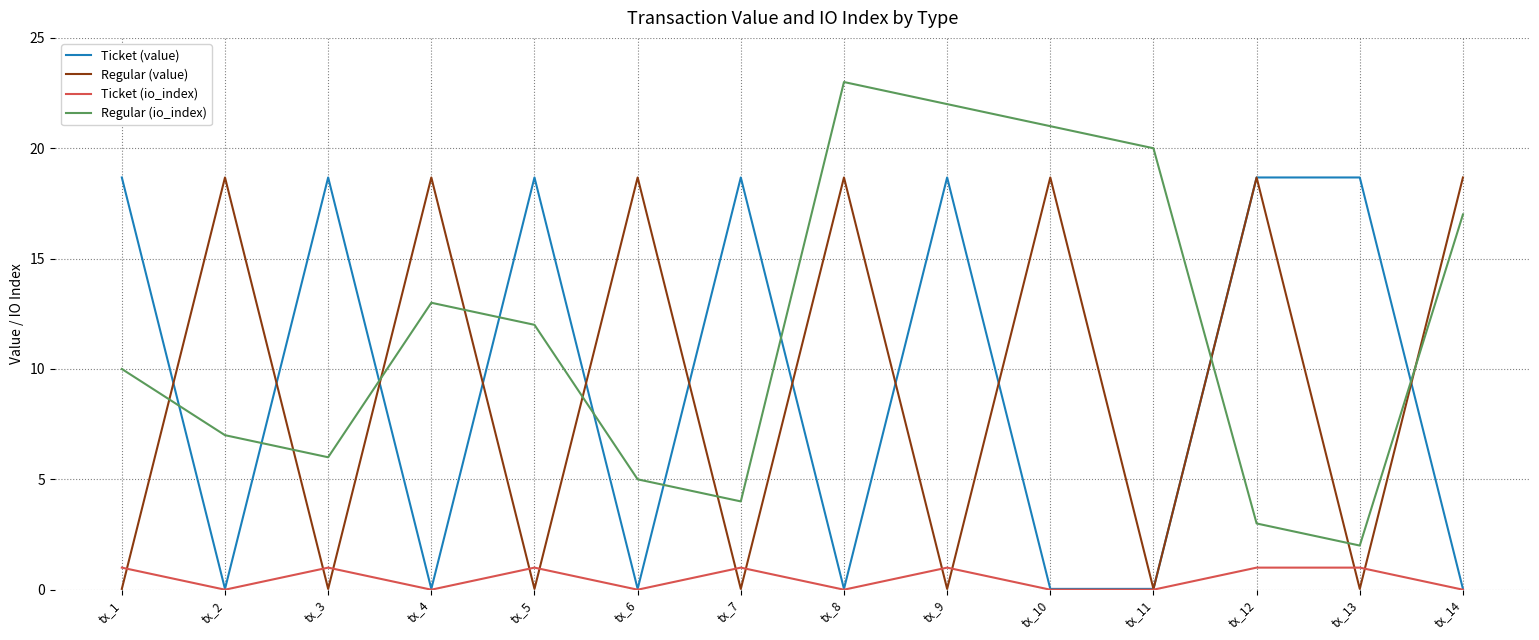

What is the maximum value for Regular (value)?

18.7